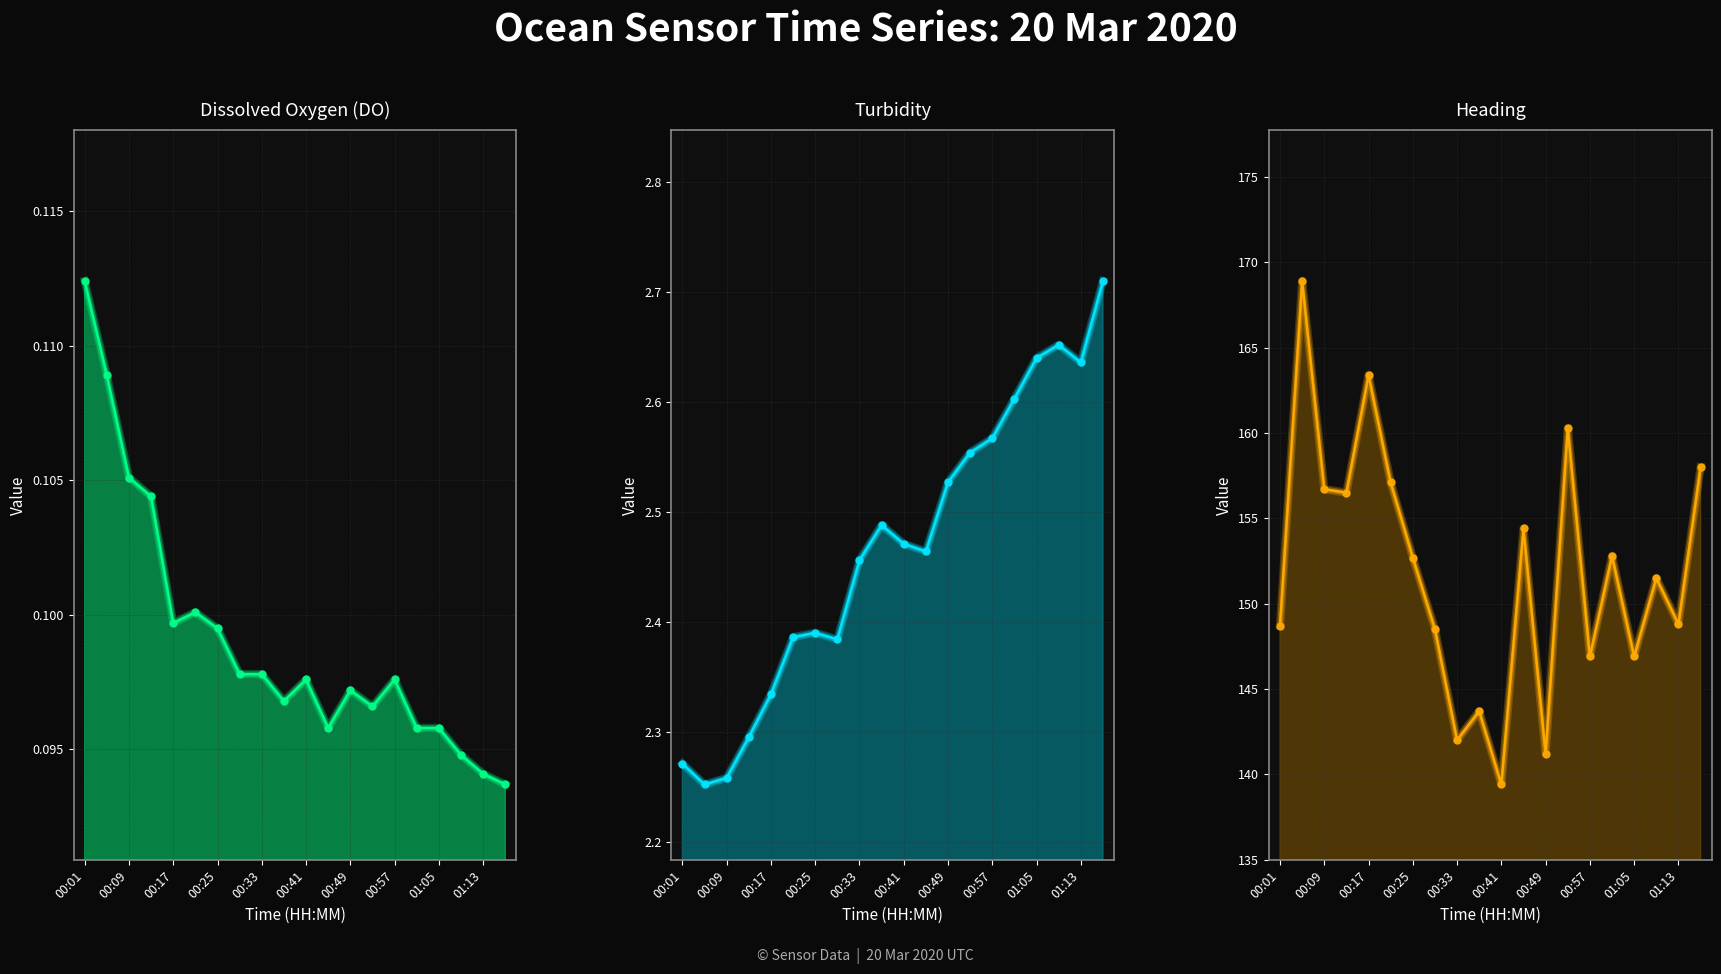

At which label is col_4 (Turbidity) closest to 2?

00:09